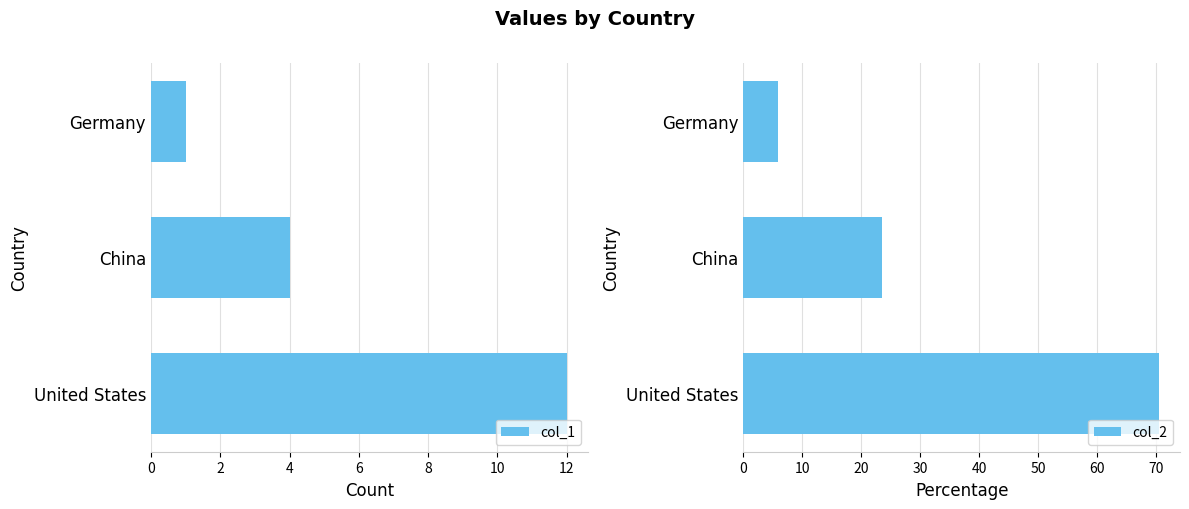

What is the value of the col_2 bar at the 3rd from the left?

5.9